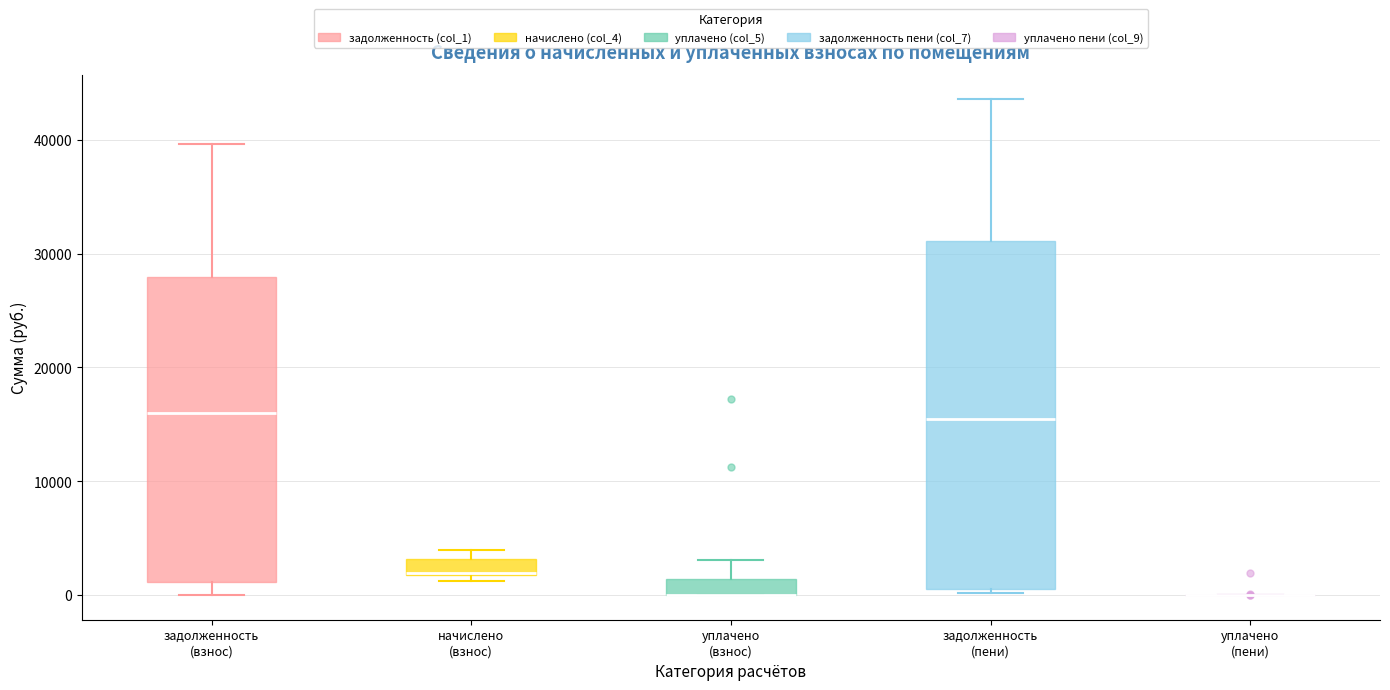

Where is the lower edge of the box for начислено (взнос) on the y-axis? The values are not printed on the chart, so give them approximately, as read against the axis.

2000